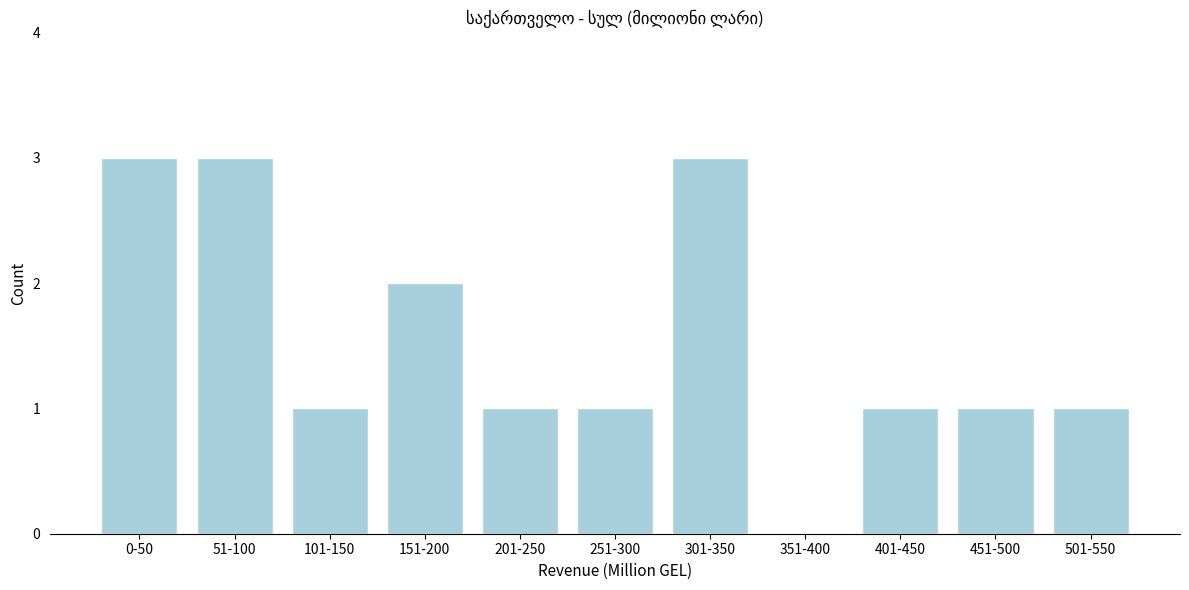

Reading left to right, transcribe all the data shown in this chart.

0-50=3	51-100=3	101-150=1	151-200=2	201-250=1	251-300=1	301-350=3	351-400=0	401-450=1	451-500=1	501-550=1